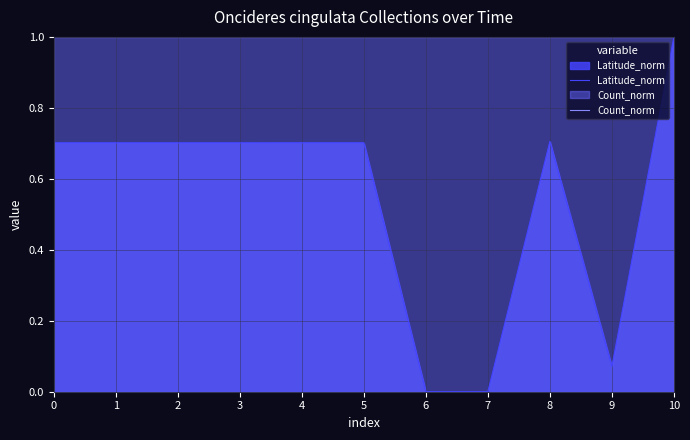

What is the lowest value of the Count_norm series?

1.0